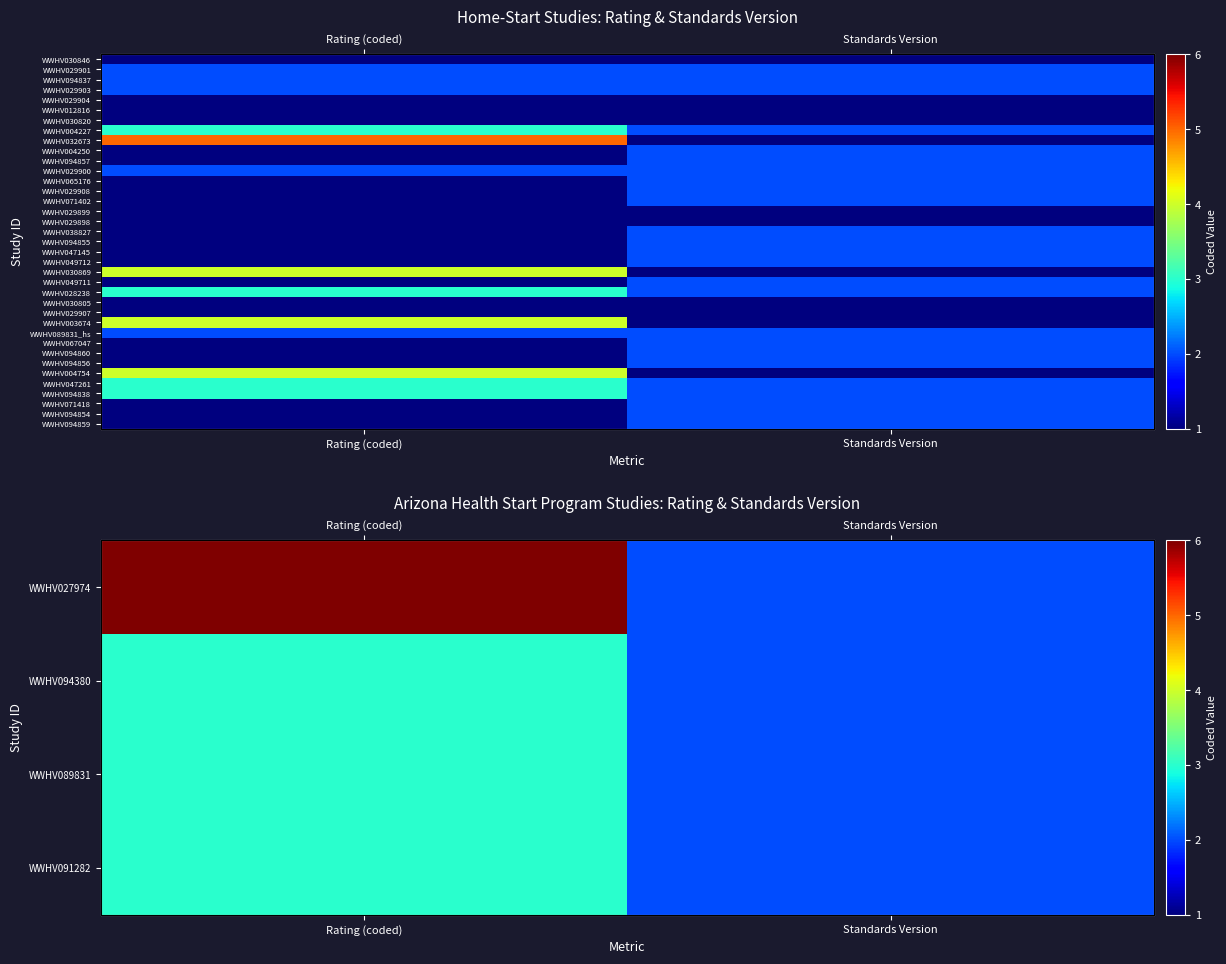

Between Standards Version and Rating (coded), which is larger?

Rating (coded)